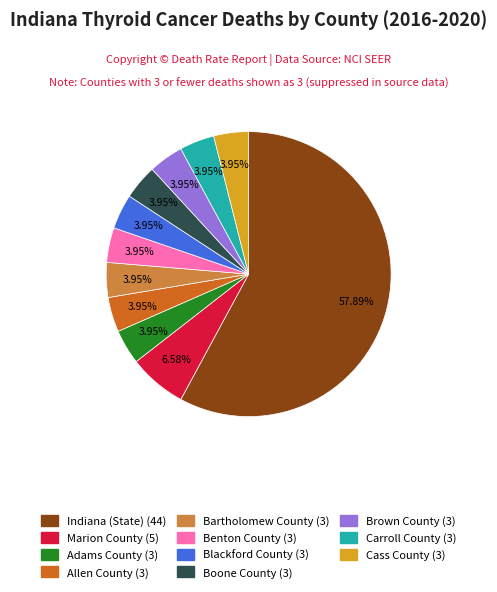

To the nearest percent, what is the difference between the Cass County and Indiana (State) slice percentages?

54%